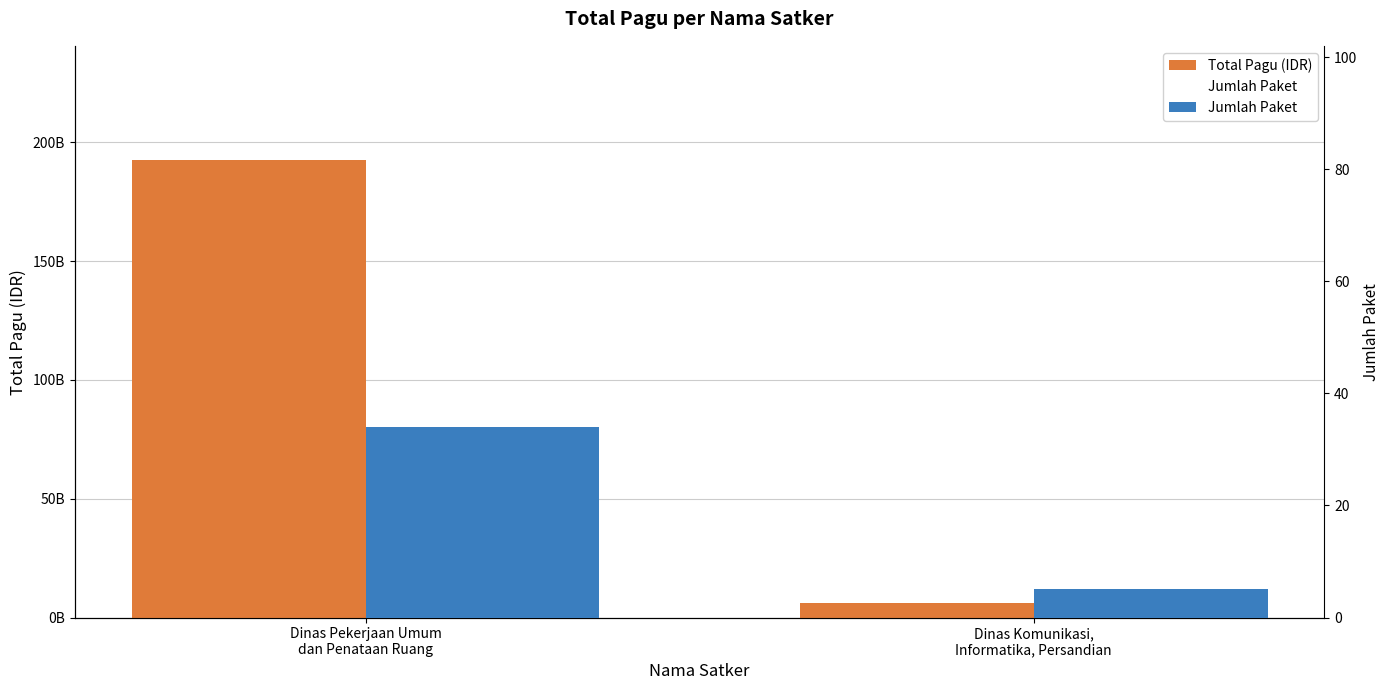

At Dinas Komunikasi,
Informatika, Persandian, list the series in order from largest to smallest.

Total Pagu (IDR), Jumlah Paket